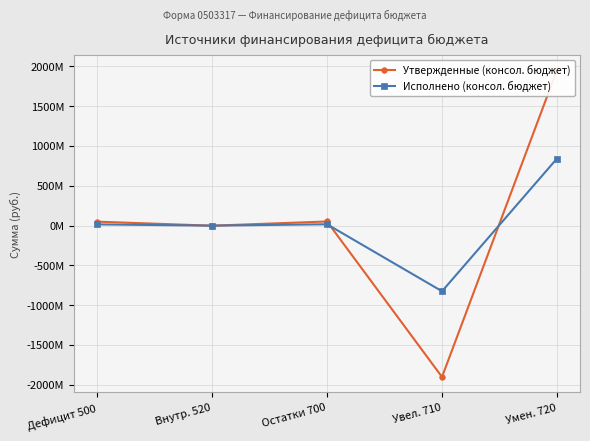

Which series has the largest total across all categories?

Утвержденные (консол. бюджет)